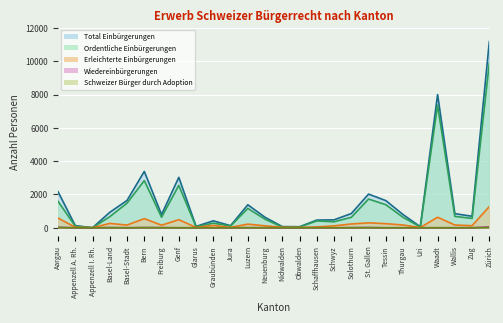

How many times do Ordentliche Einbürgerungen and Erleichterte Einbürgerungen cross each other?

2